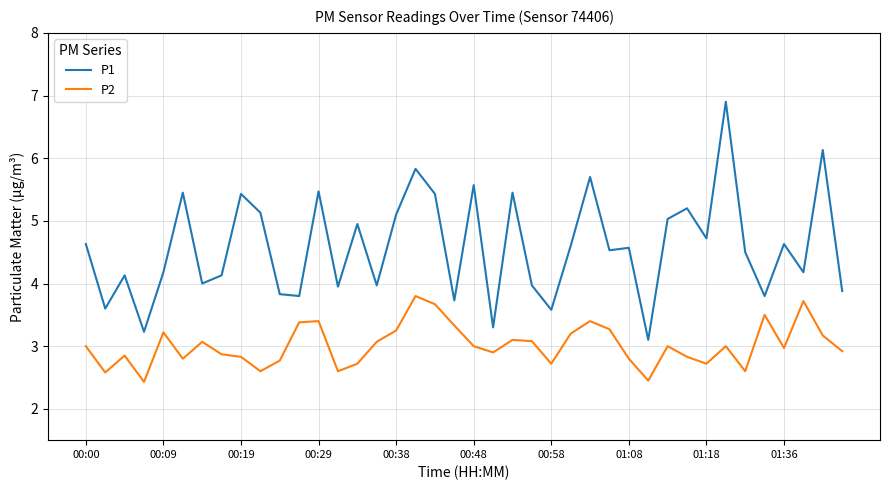

In P2, how many points are lower than both neighbors (excluding endpoints)?

11